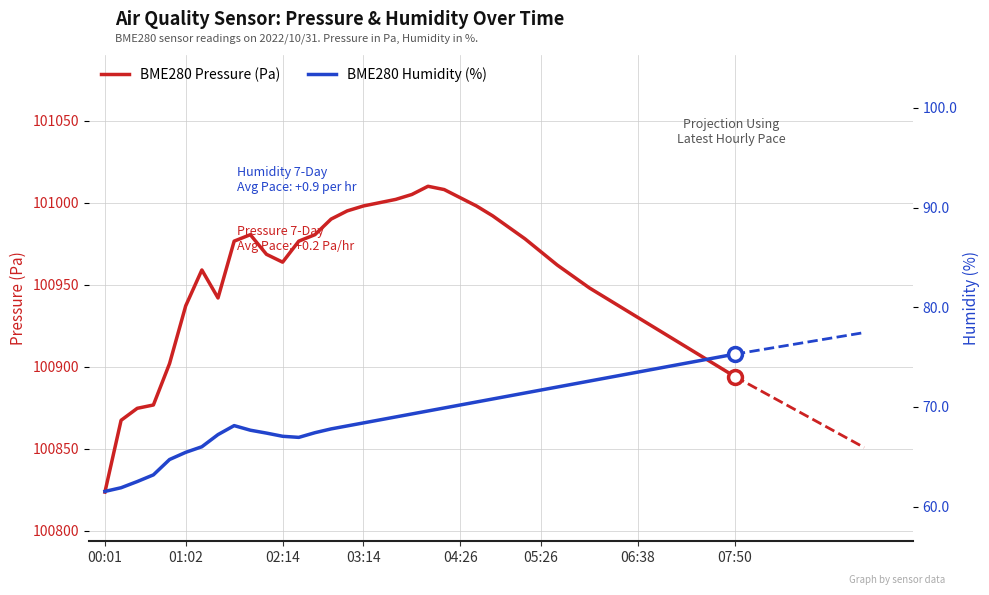

Is this an area chart (filled region under the line)?

No